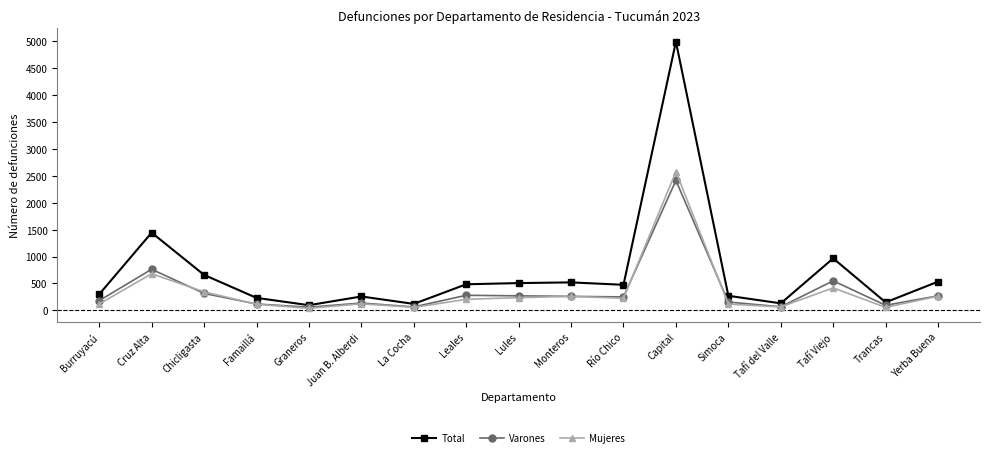

What is the value of the Total point at the 2nd from the left?

1445